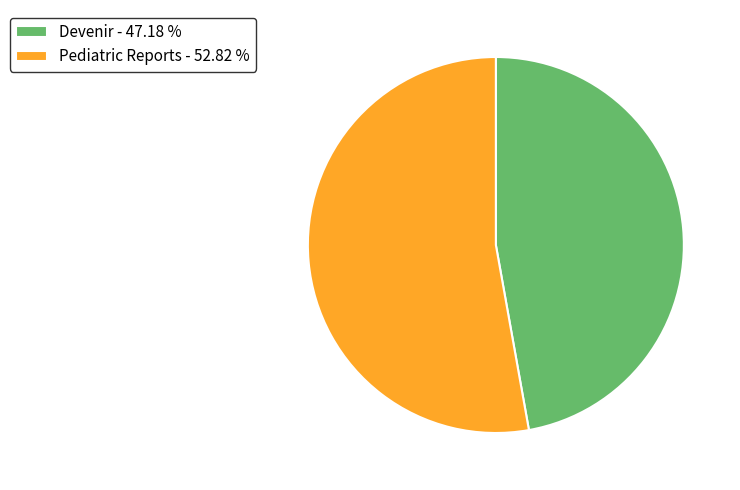

Combined, do Devenir - 47.18 % and Pediatric Reports - 52.82 % account for over 50%?

Yes